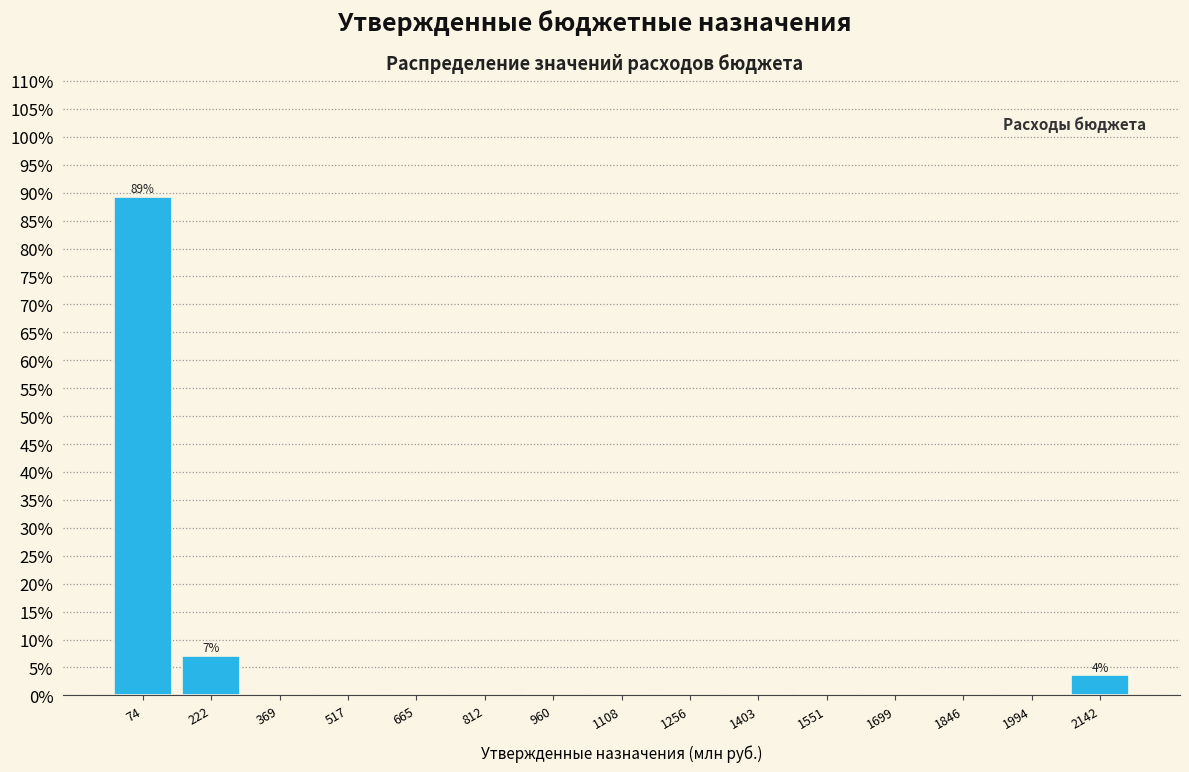

Over which range of the x-axis is the bar tallest?

0 to 140